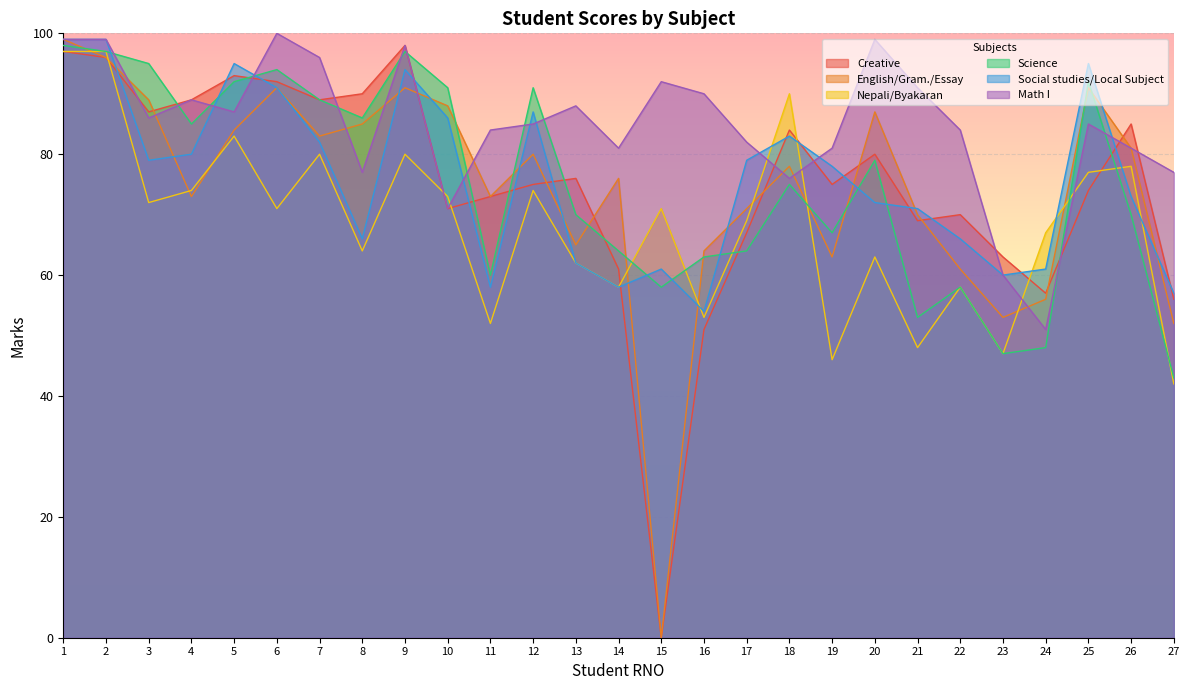

Does the chart display data point markers on the line(s)?

No